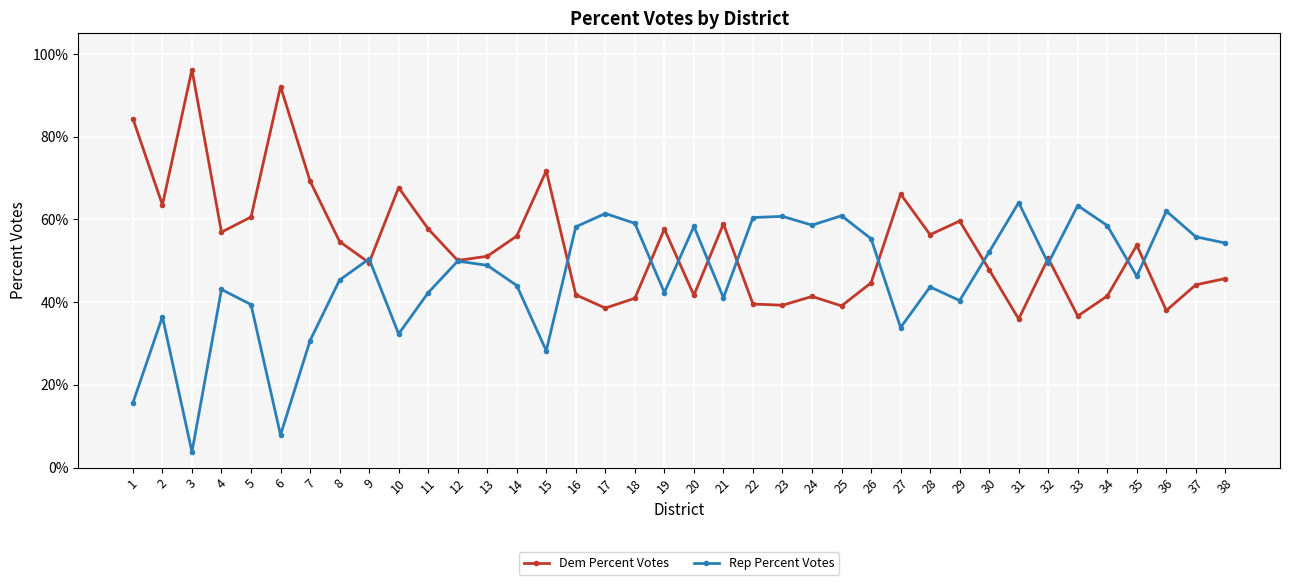

At which label does Dem Percent Votes reach its peak?

3